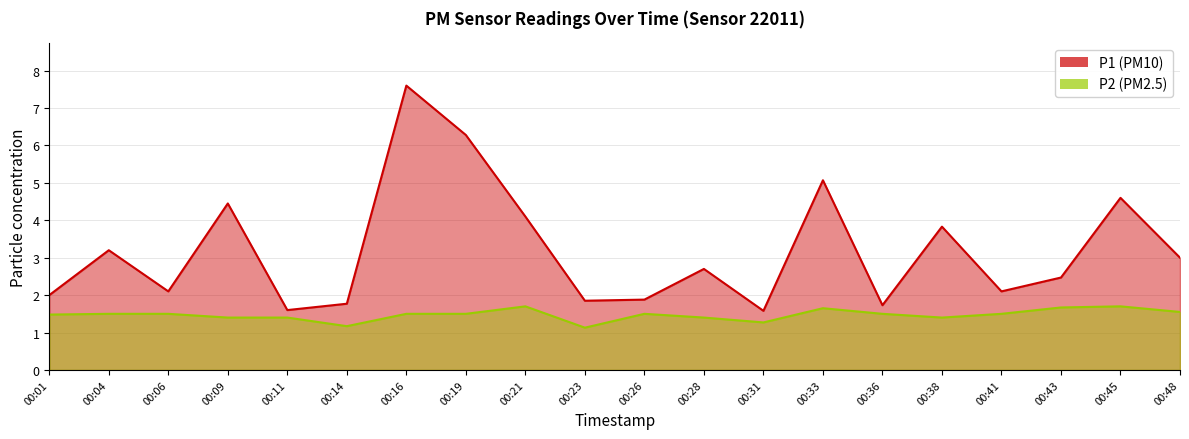

Between 00:36 and 00:41, which is larger?

00:41